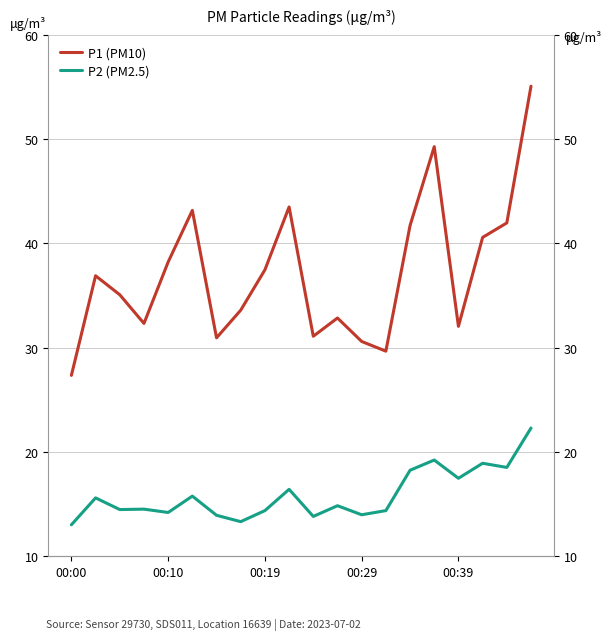

Rank the categories by P2 (PM2.5) value from highest to lowest.

19, 15, 17, 18, 14, 16, 9, 5, 00:10, 11, 00:29, 00:19, 8, 13, 00:39, 12, 6, 10, 7, 00:00